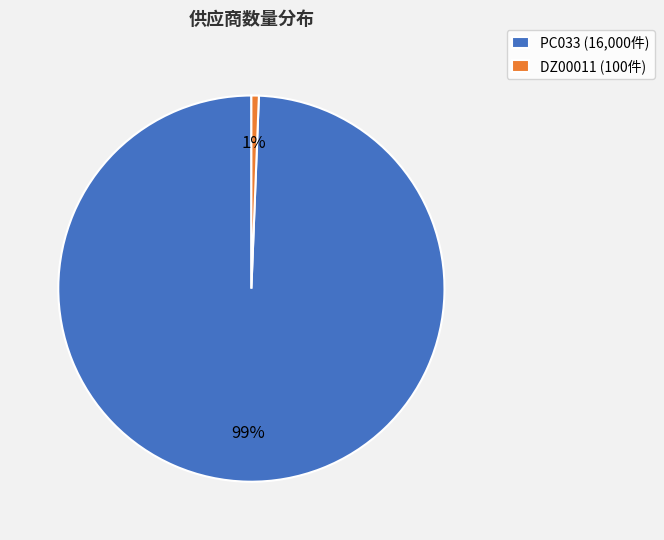

How many slices are in this pie chart?

2